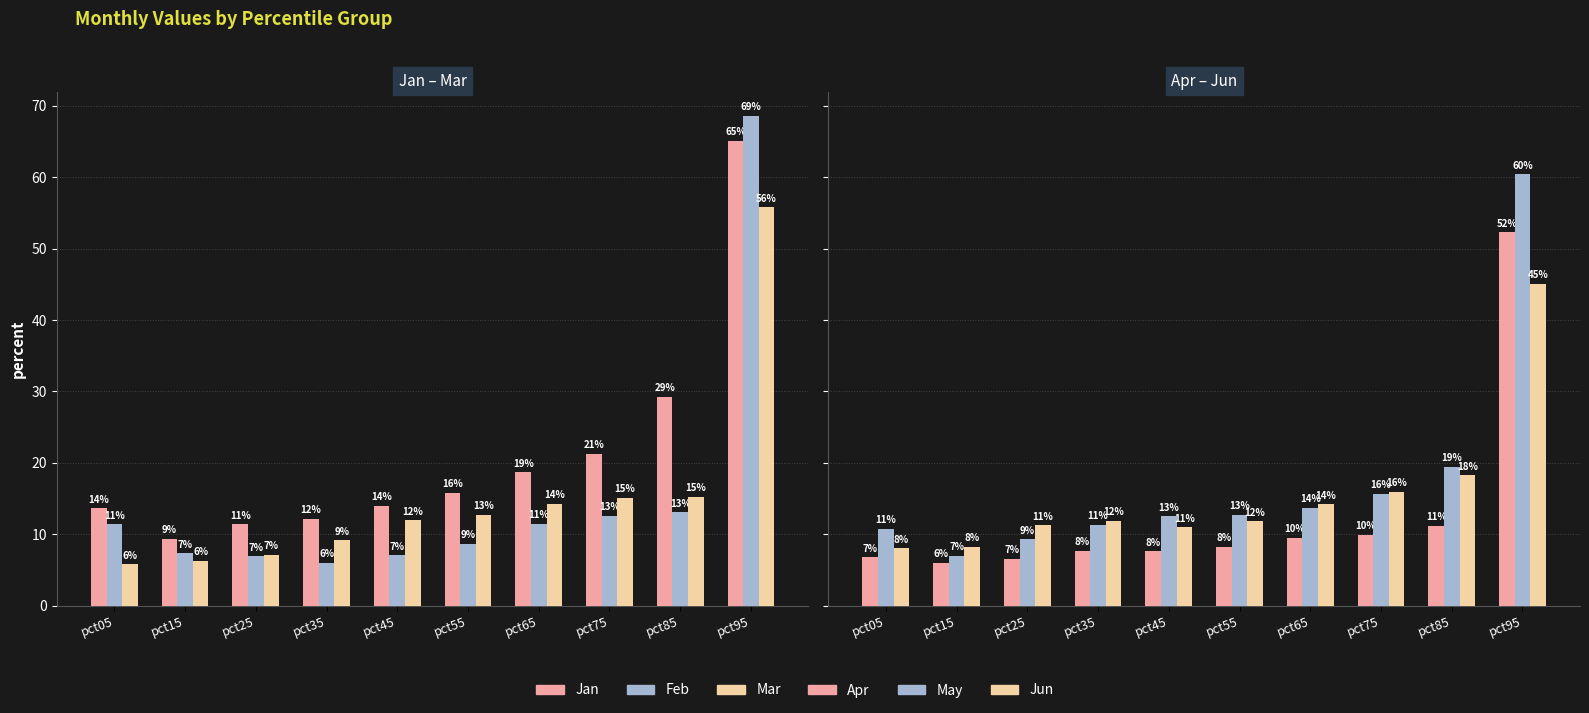

What value does the Mar series have at pct55?

12.7